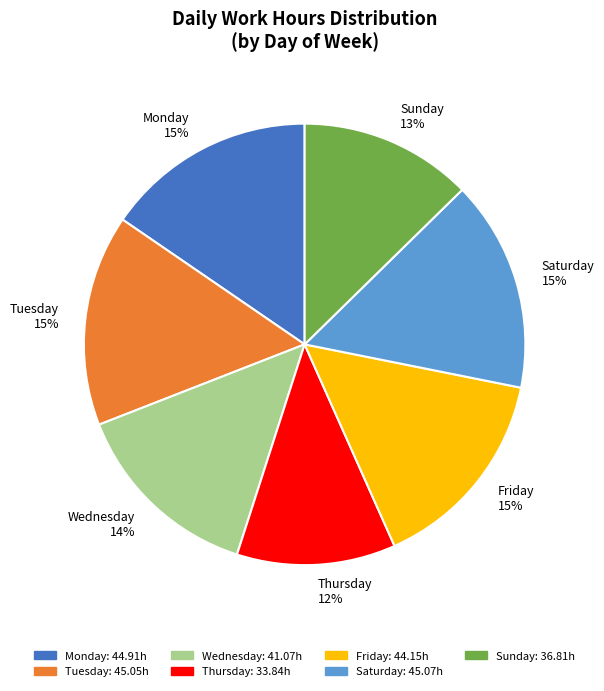

How many segments does this pie chart have?

7